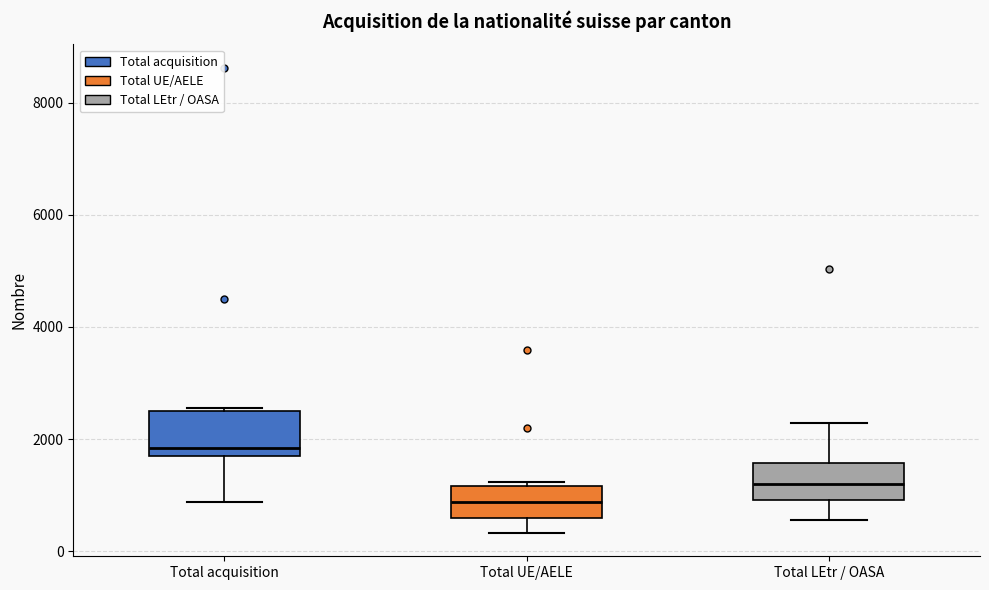

Where is the lower edge of the box for Total UE/AELE on the y-axis? The values are not printed on the chart, so give them approximately, as read against the axis.

600